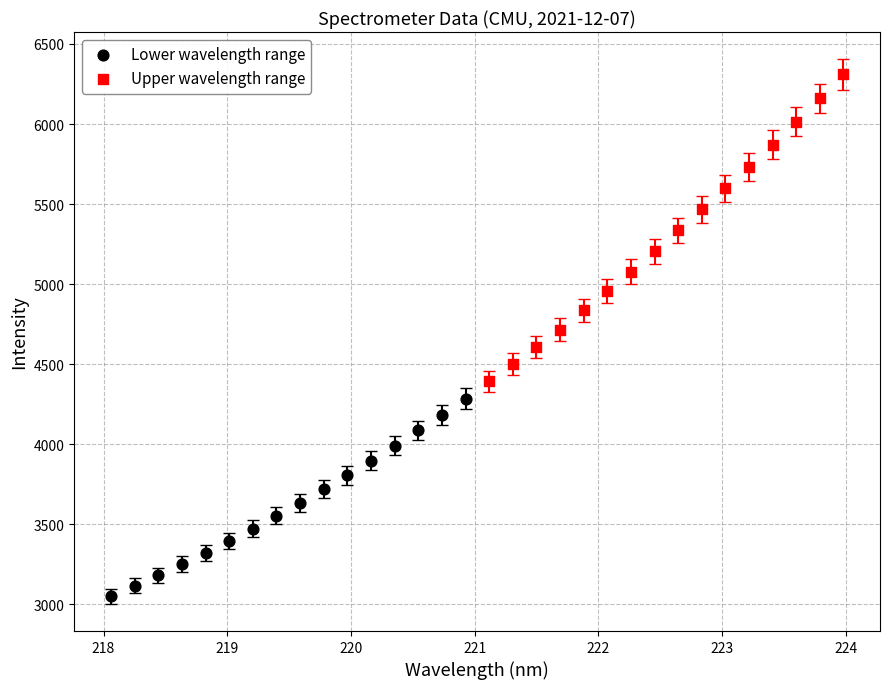

Which series reaches the maximum Y coordinate?

Upper wavelength range